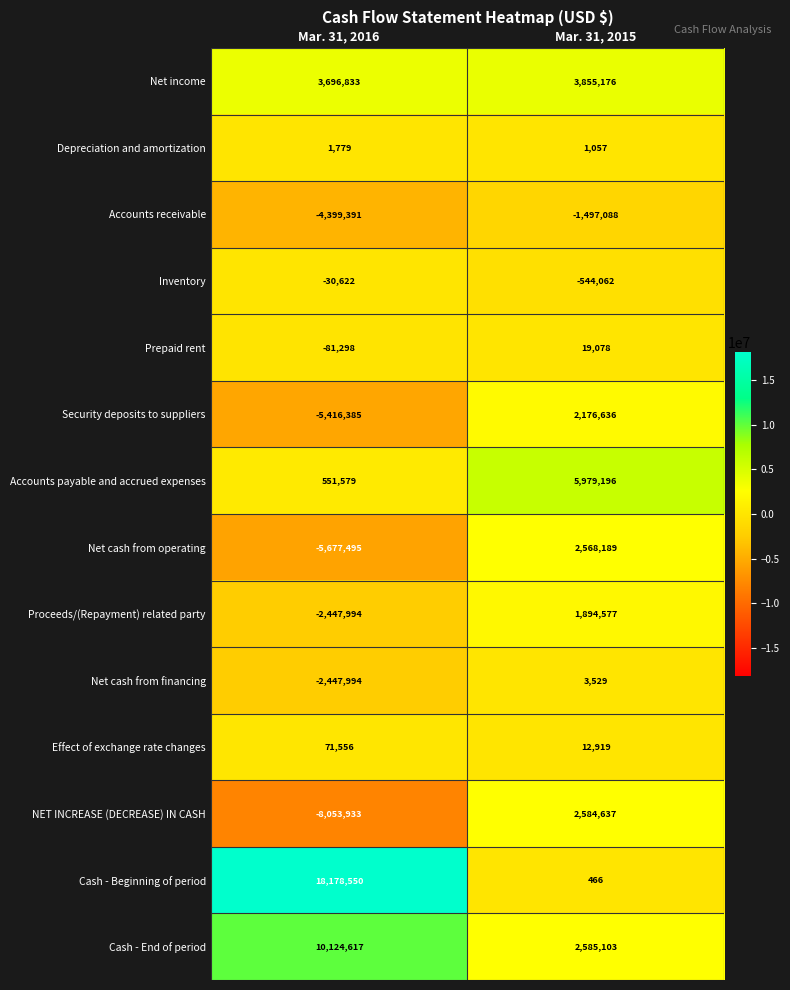

What is the approximate value of Cash - End of period at Mar. 31, 2015, to the nearest 100?

2585100